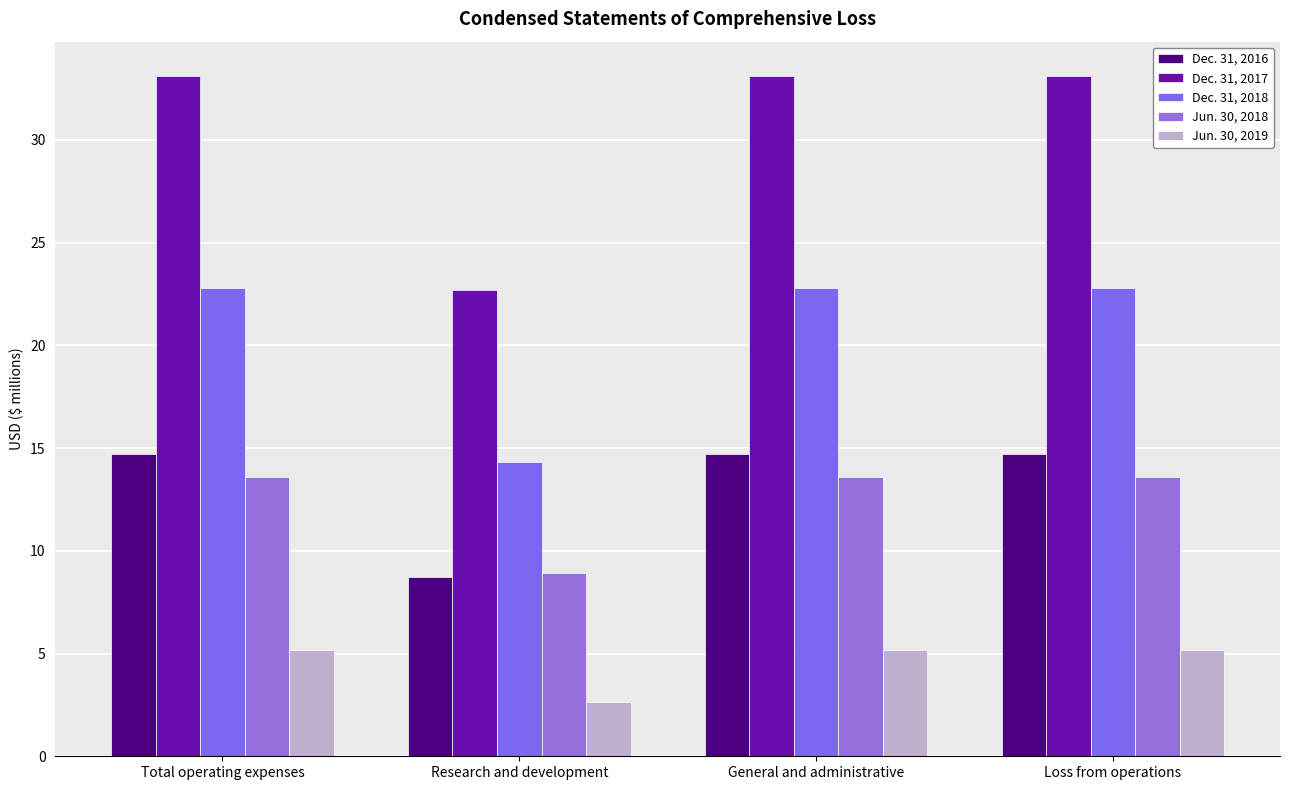

How many bars are there in each group?

5